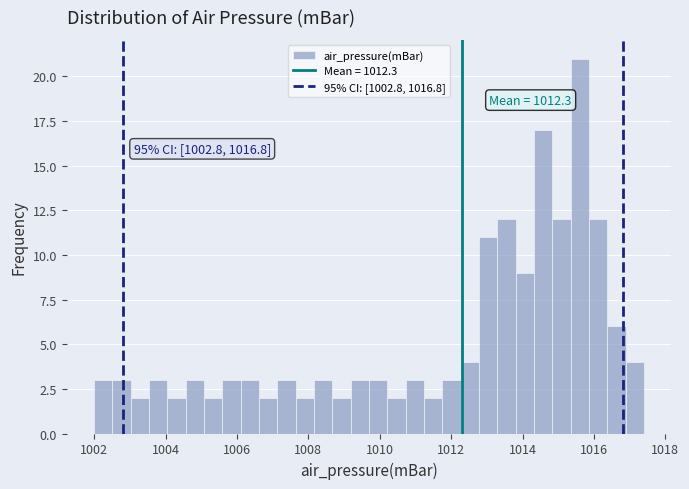

Read against the x-axis, roughly where is the centre of the tallest bar?

1015.6